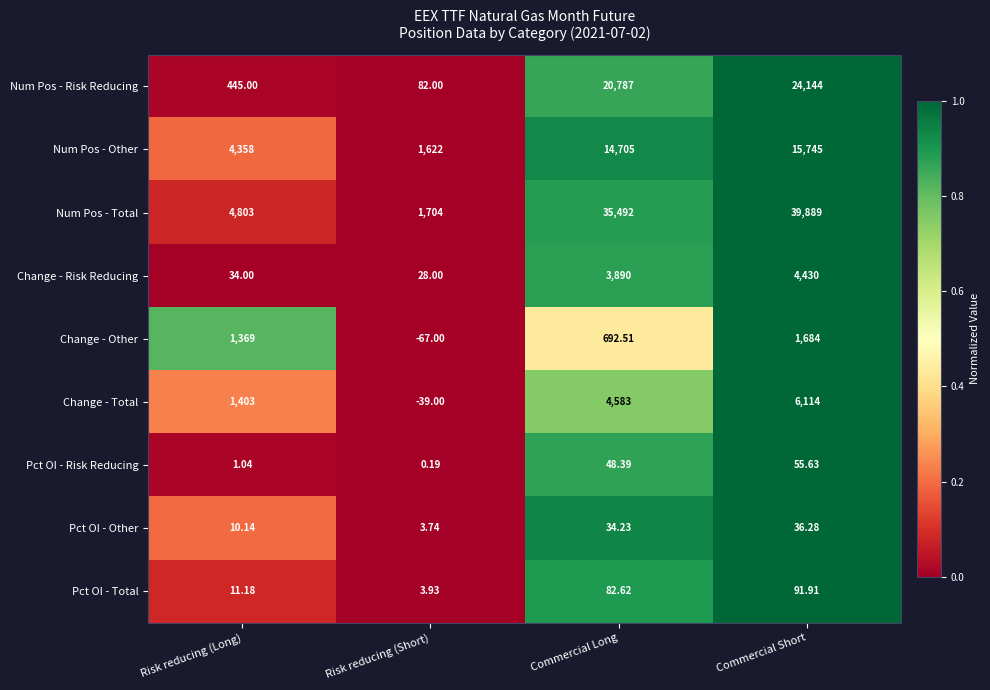

What is the total value across all series at Commercial Short?

92189.8